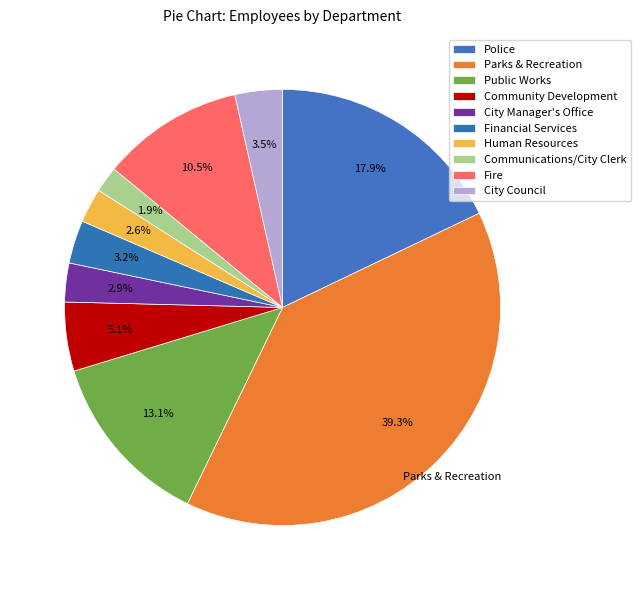

Between City Council and Human Resources, which is larger?

City Council